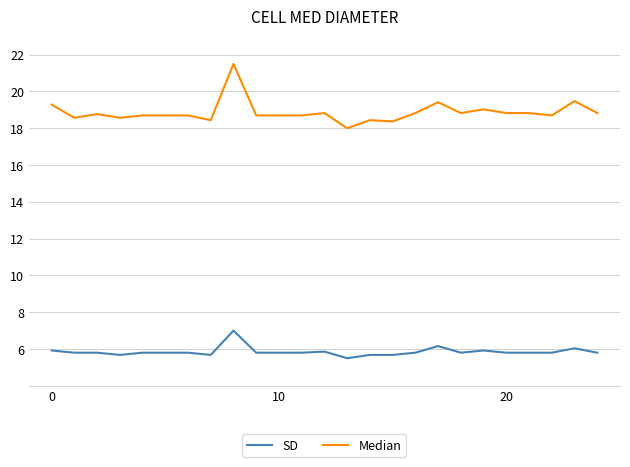

Count the number of categories in the chart.

25